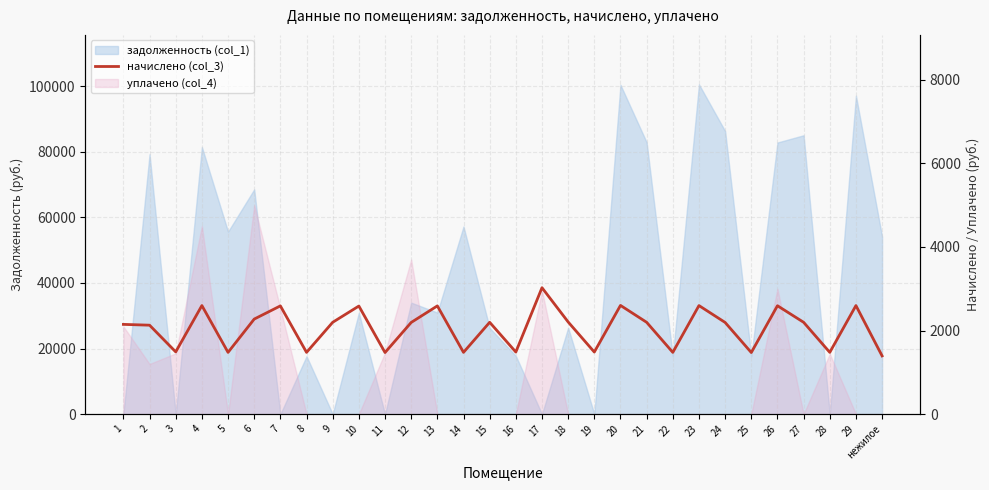

How many data points does each series have?

30